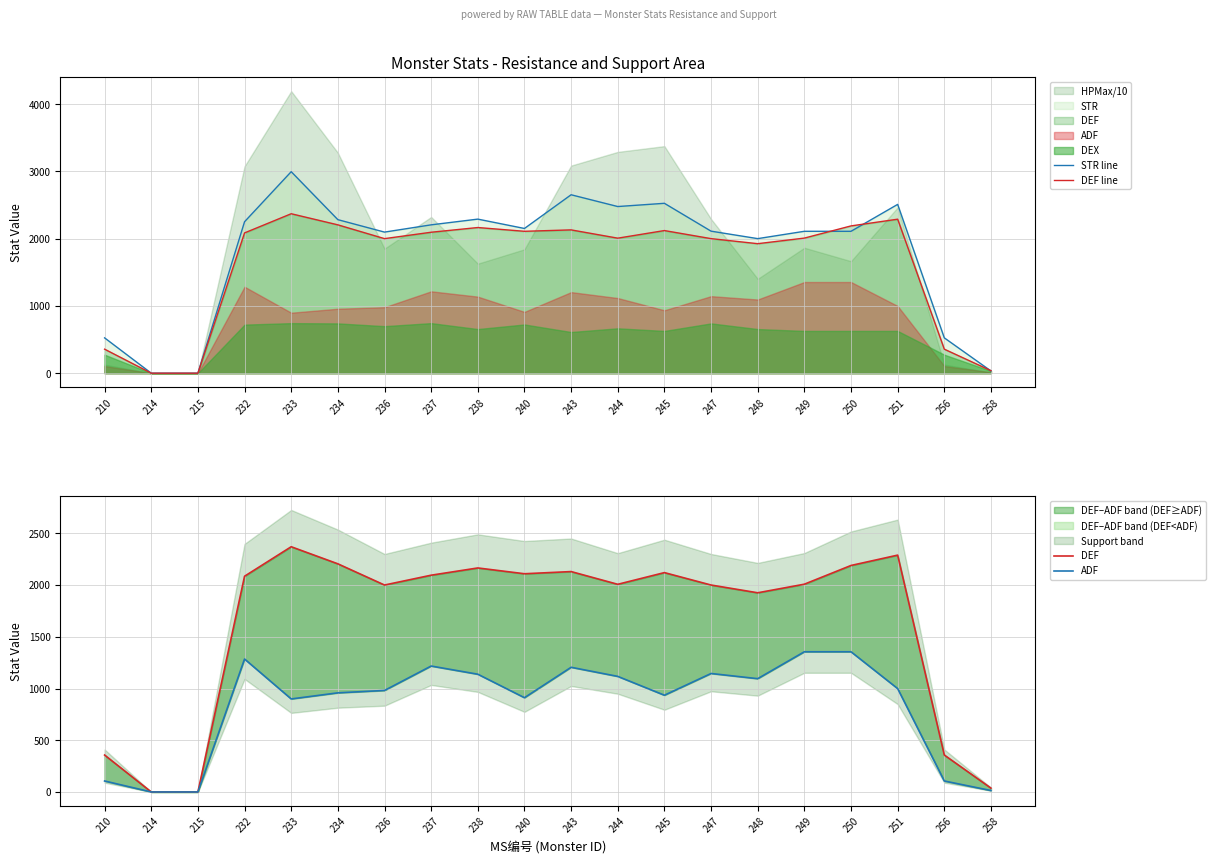

Where is ADF nearest to the value 677?

233